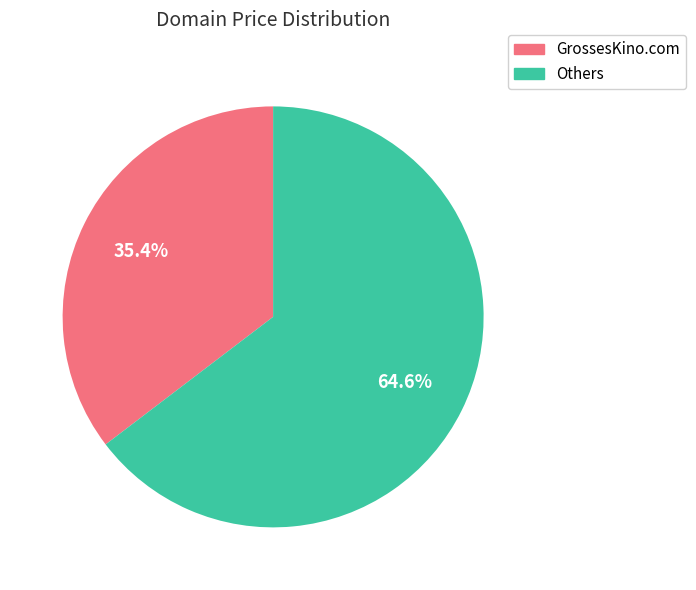

Which slice is the largest?

Others